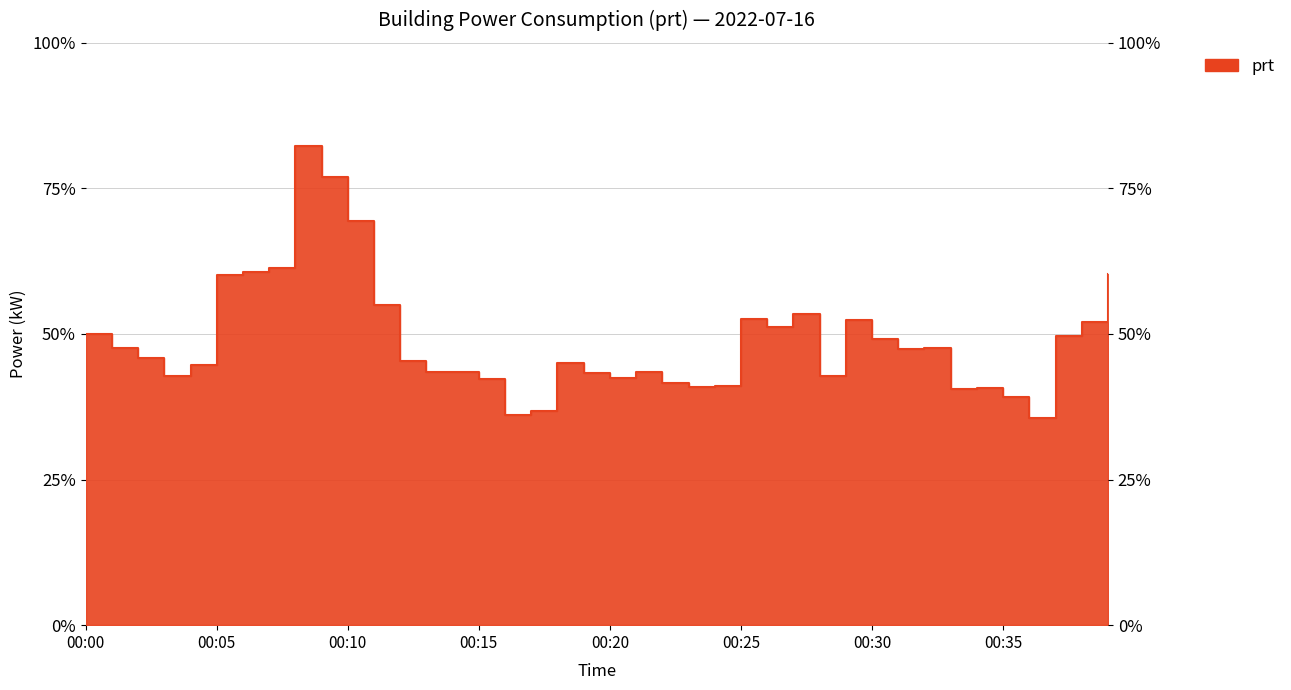

Reading right to left, extract all data points from this chart.

00:39=48.3	00:38=41.6	00:37=39.7	00:36=28.4	00:35=31.3	00:34=32.6	00:33=32.5	00:32=38.1	00:31=37.9	00:30=39.3	00:29=41.9	00:28=34.2	00:27=42.7	00:26=40.9	00:25=42.1	00:24=32.9	00:23=32.7	00:22=33.2	00:21=34.8	00:20=34.0	00:19=34.7	00:18=36.1	00:17=29.5	00:16=28.9	00:15=33.9	00:14=34.8	00:13=34.8	00:12=36.3	00:11=44.0	00:10=55.5	00:09=61.5	00:08=65.8	00:07=49.0	00:06=48.5	00:05=48.2	00:04=35.8	00:03=34.3	00:02=36.7	00:01=38.1	00:00=40.0